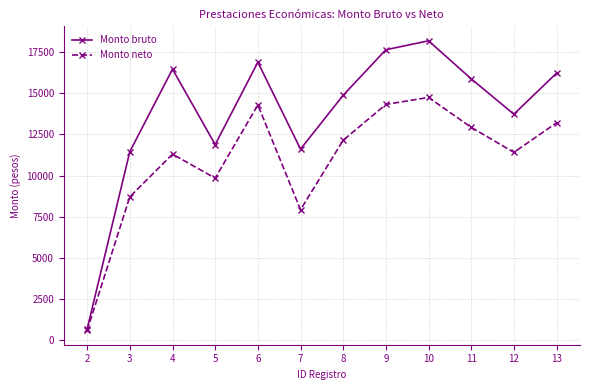

Count the number of data series in this chart.

2